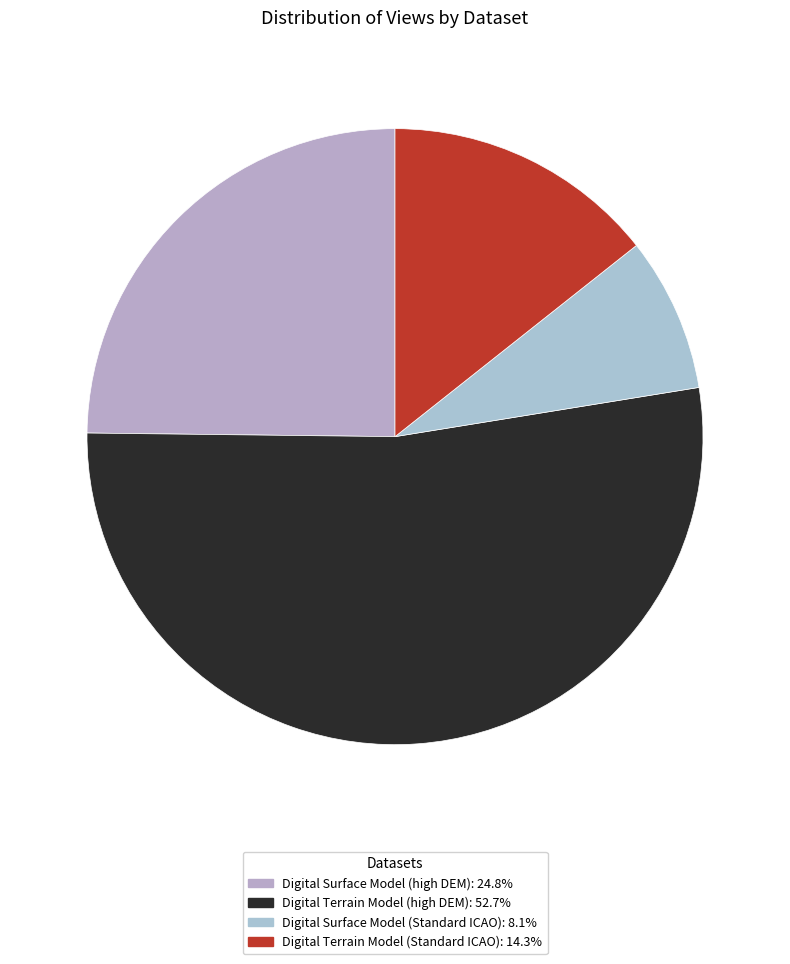

Which category accounts for the majority?

Digital Terrain Model (high DEM)